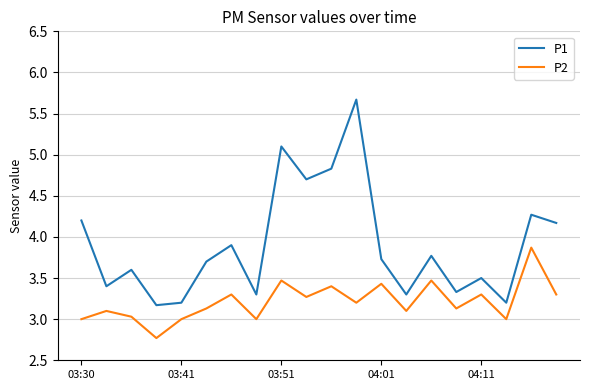

Reading left to right, what are all the values shown in this chart?

P1: 4.2	3.4	3.6	3.2	3.2	3.7	3.9	3.3	5.1	4.7	4.8	5.7	3.7	3.3	3.8	3.3	3.5	3.2	4.3	4.2
P2: 3.0	3.1	3.0	2.8	3.0	3.1	3.3	3.0	3.5	3.3	3.4	3.2	3.4	3.1	3.5	3.1	3.3	3.0	3.9	3.3